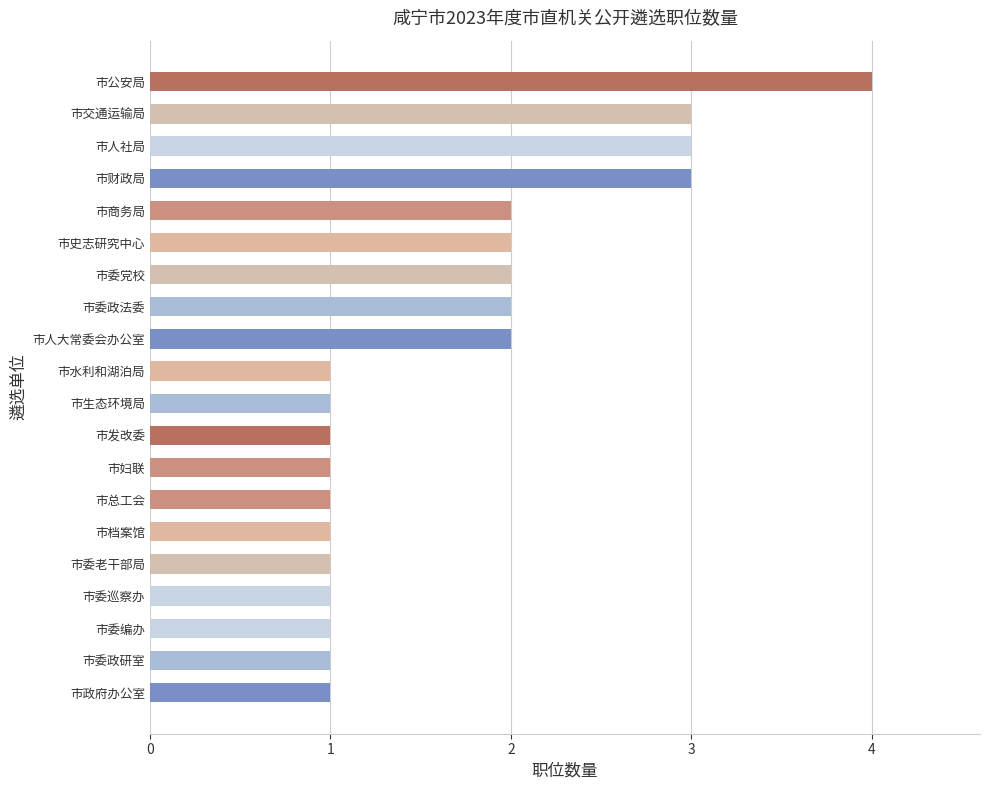

The chart shows a value of 1 at 市政府办公室. True or false?

True